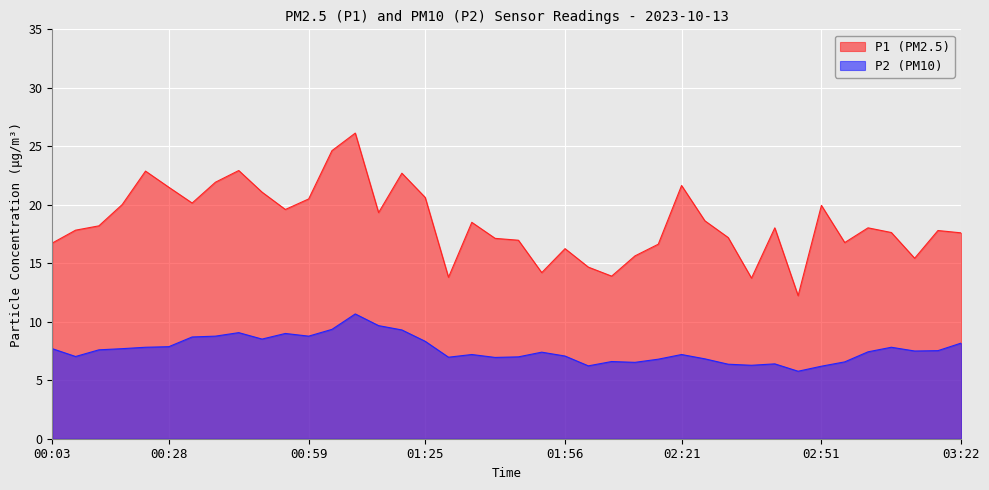

How many values in the P1 series exceed 18?

21